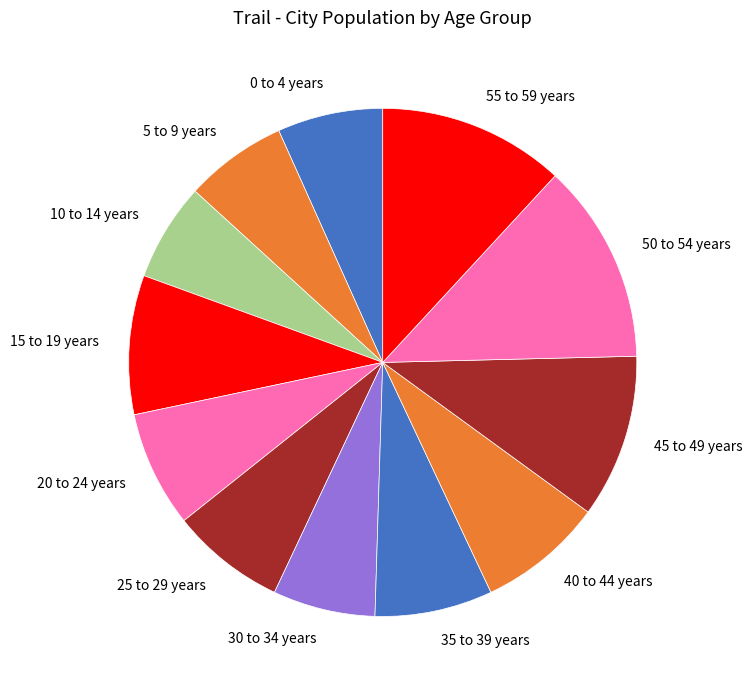

Do 20 to 24 years and 30 to 34 years together represent more than half of the pie?

No